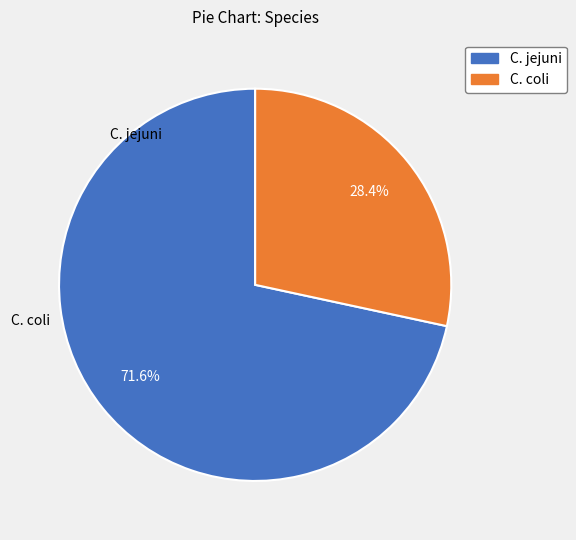

To the nearest percent, what is the combined percentage of C. jejuni and C. coli?

100%